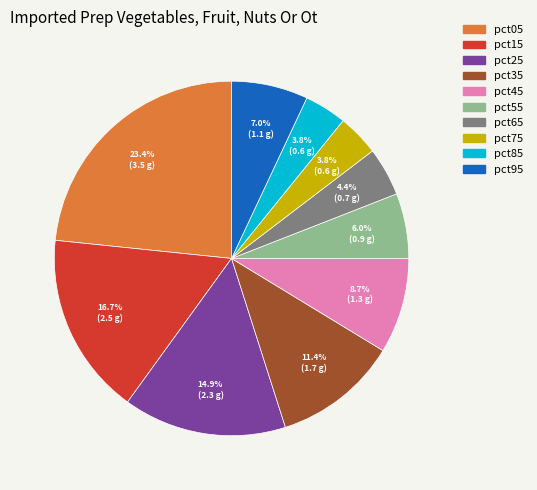

Is it true that pct25 is 15% of the pie?

True